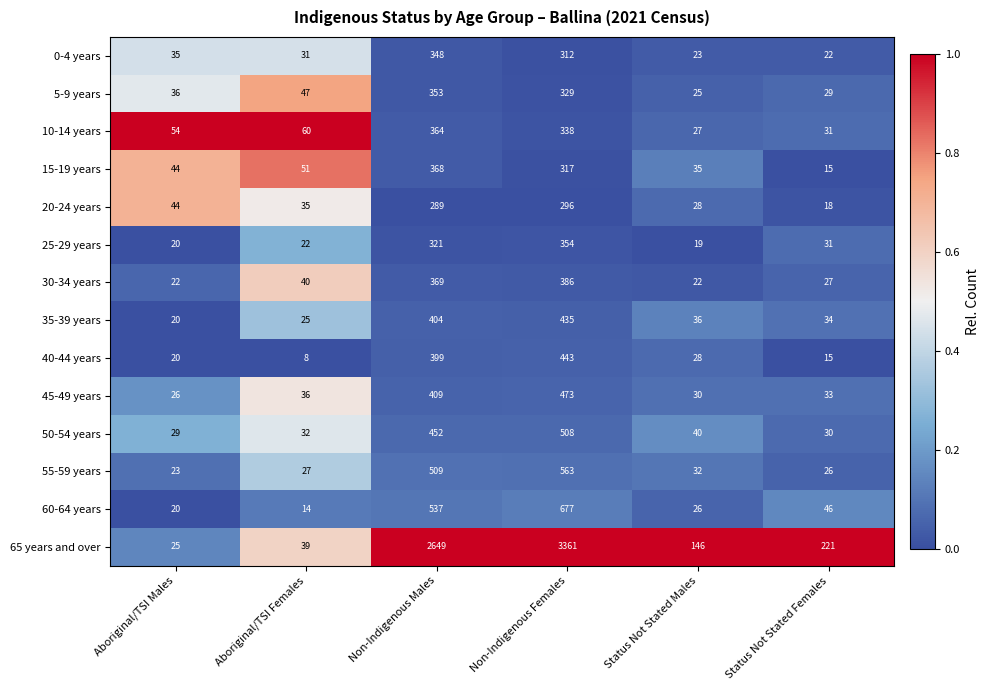

What is the total value across all series at Non-Indigenous Males?

7771